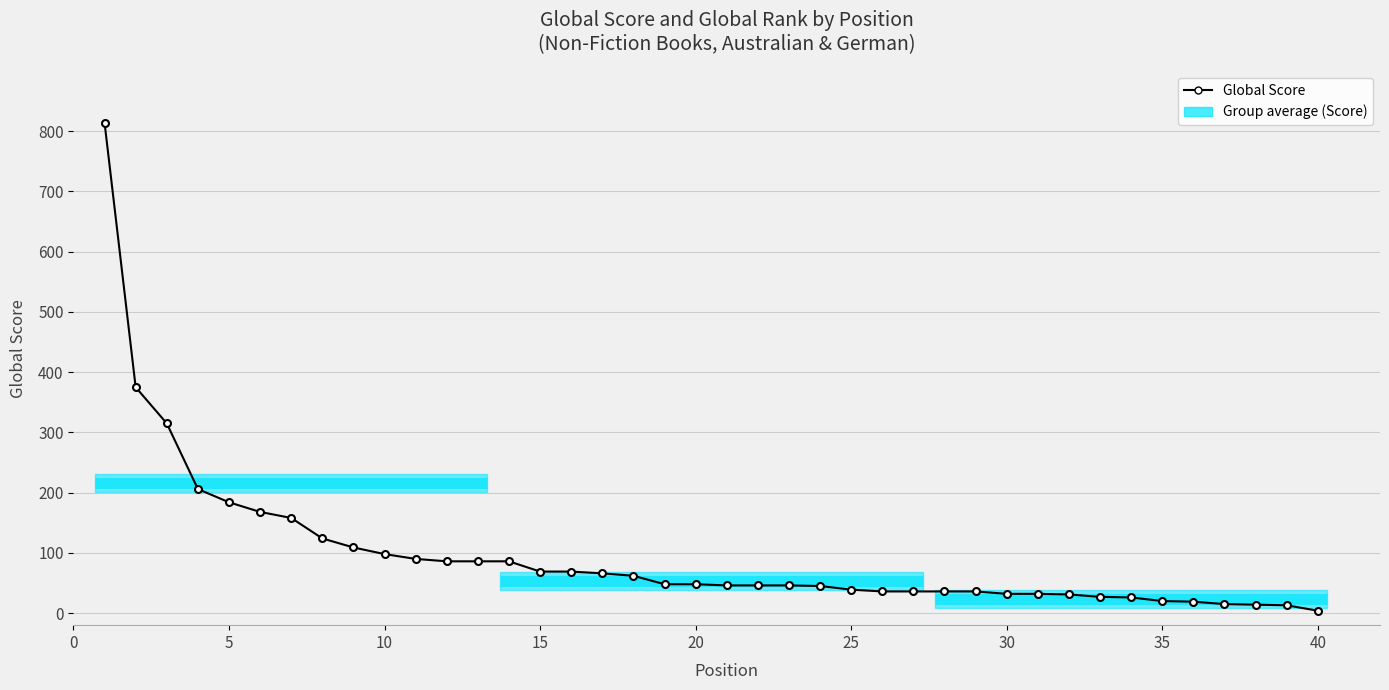

What is the sum of all values?

3860